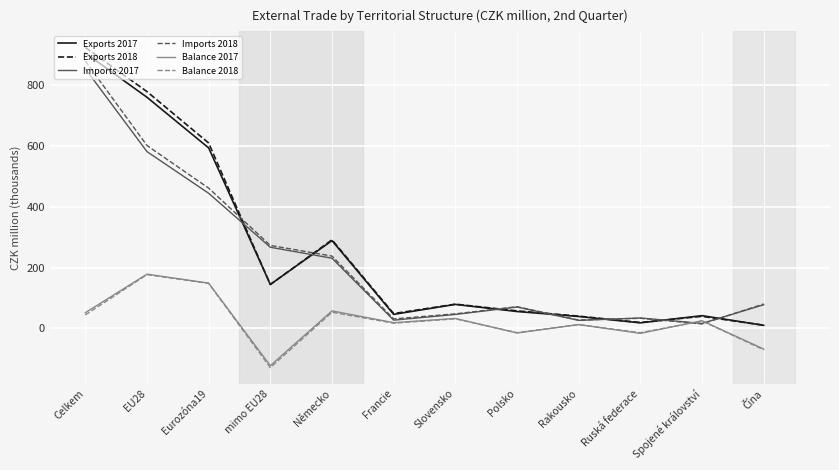

Reading left to right, transcribe all the data shown in this chart.

Exports 2017: 904648	759209	592973	144640	288607	46427	79104	55770	39466	18534	42139	10532
Exports 2018: 922986	777777	609053	144384	291199	48996	79951	57920	40551	19708	39906	10700
Imports 2017: 852862	580761	444024	266813	230800	27354	46111	70476	26650	34523	16705	77997
Imports 2018: 878496	600843	460918	272763	237805	31516	48104	71589	27766	33557	15035	80533
Balance 2017: 51786	178448	148949	-122173	57806	19073	32993	-14707	12816	-15989	25434	-67465
Balance 2018: 44490	176934	148135	-128379	53393	17480	31847	-13669	12786	-13849	24872	-69833